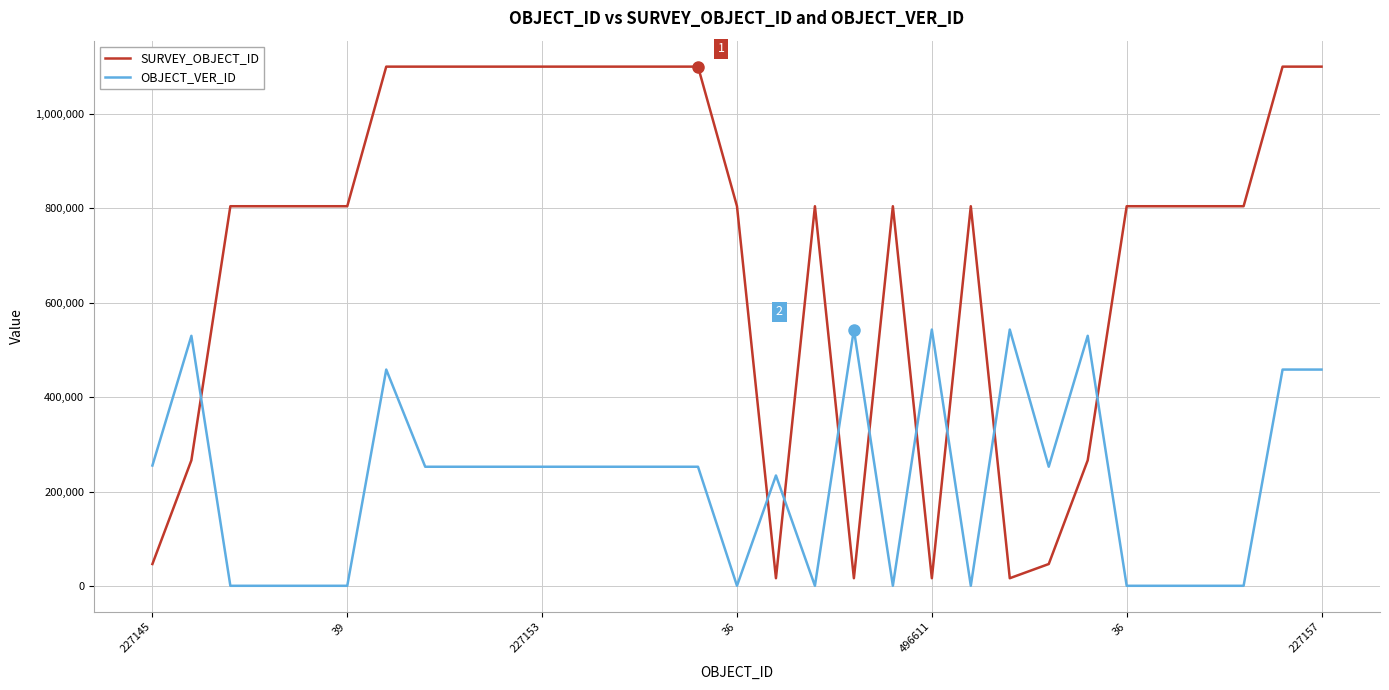

What is the maximum value shown in the chart?

1099780